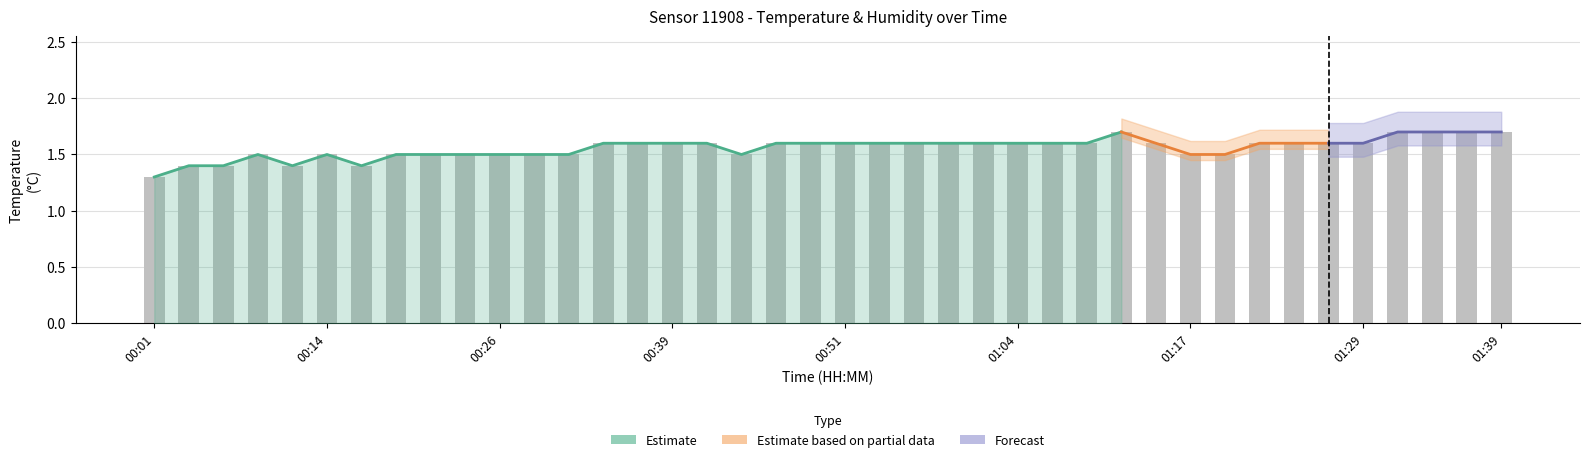

Which label corresponds to the largest value in the chart?

01:12